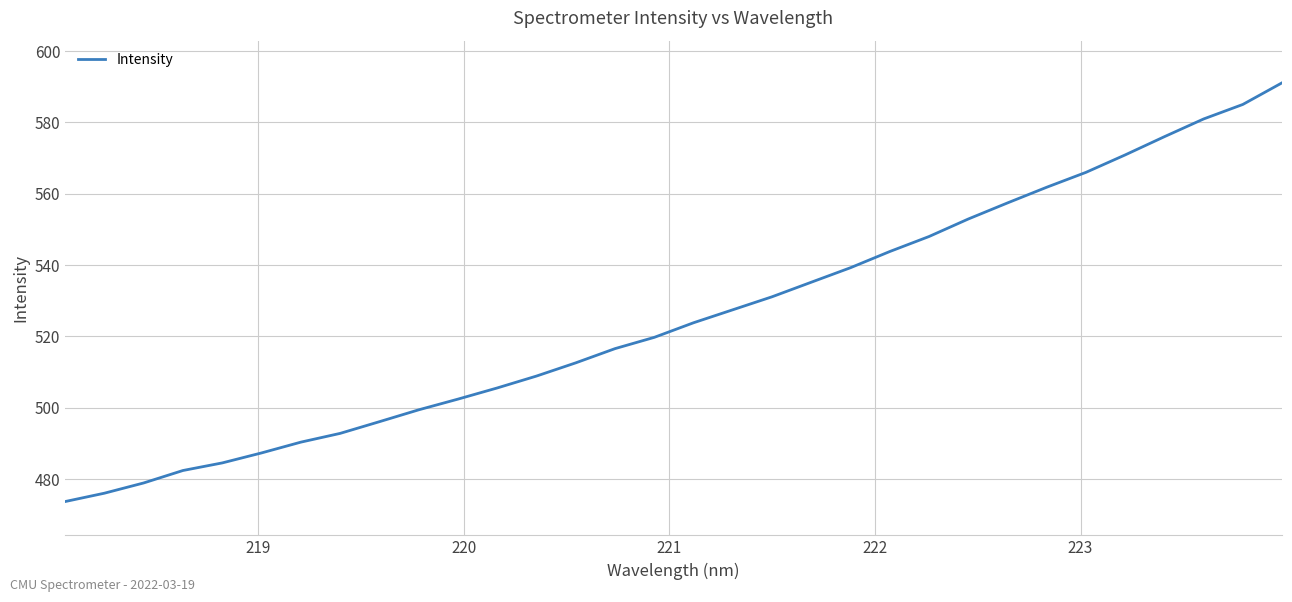

How many series are shown in this chart?

1